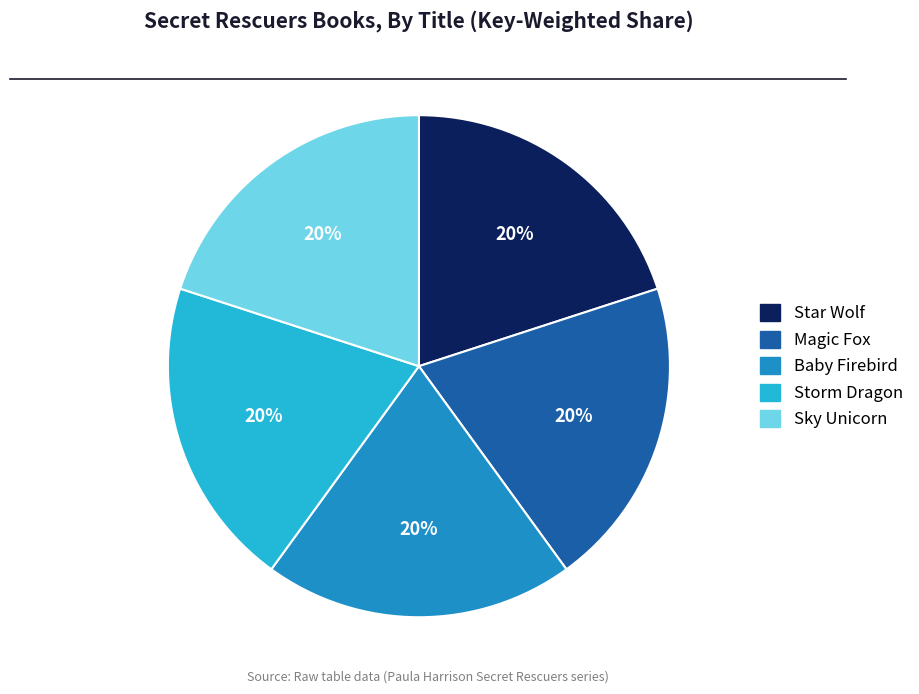

Is there a majority slice in this chart?

No